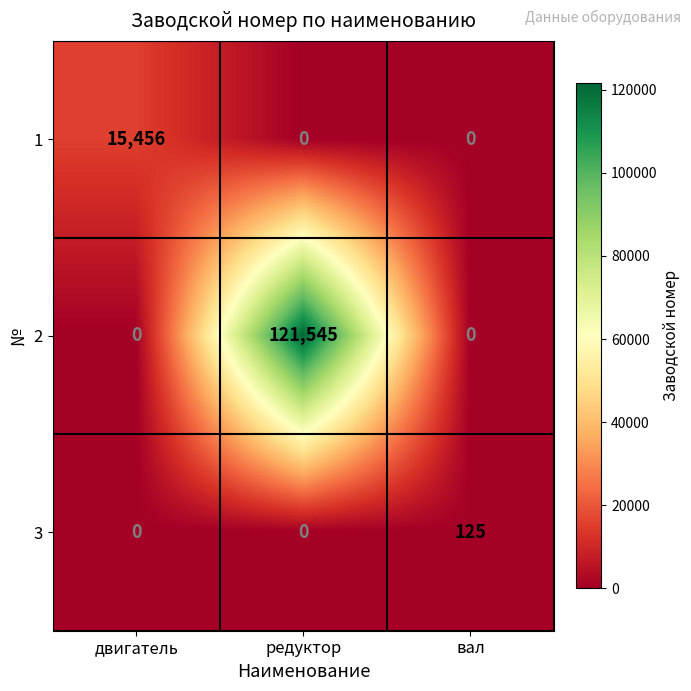

The value of 2 at редуктор is 121545. True or false?

True